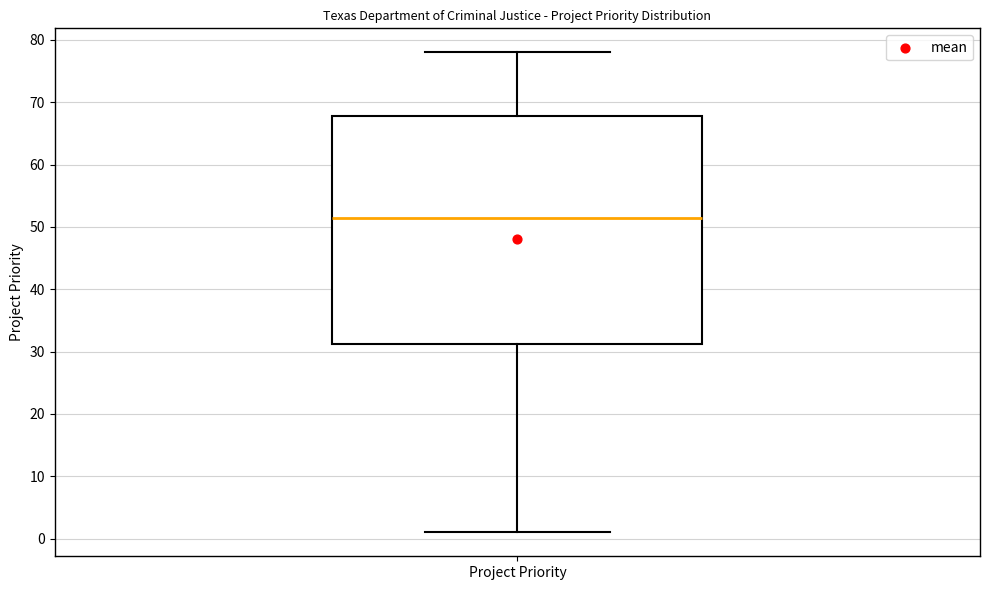

Read this box plot against the y-axis: the position of the median line, the range covered by the box, and the ends of both whiskers. The values are not printed on the chart, so give them approximately, as read against the axis.

median 52, box 31 to 68, whiskers 1 to 78